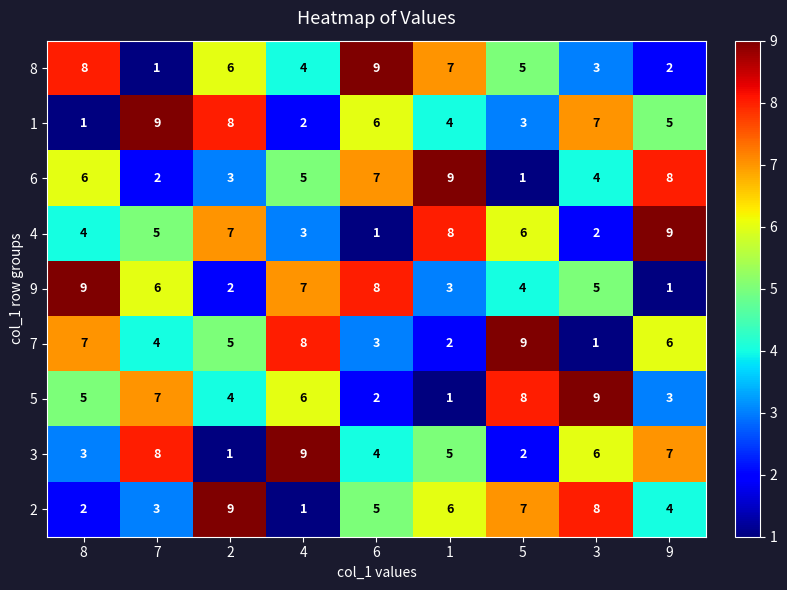

What is the difference between the highest and lowest values at 9?

8